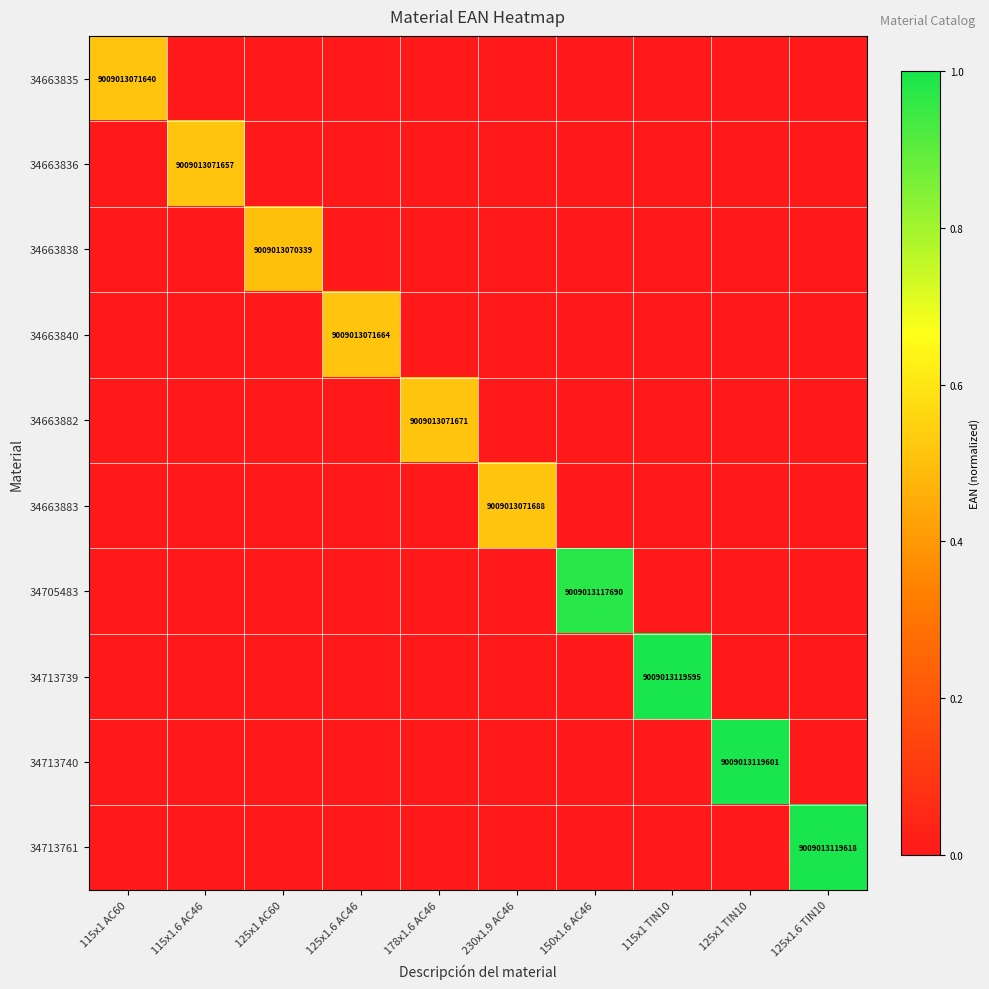

What is the difference between the maximum and minimum values in the 34713761 series?

1.0